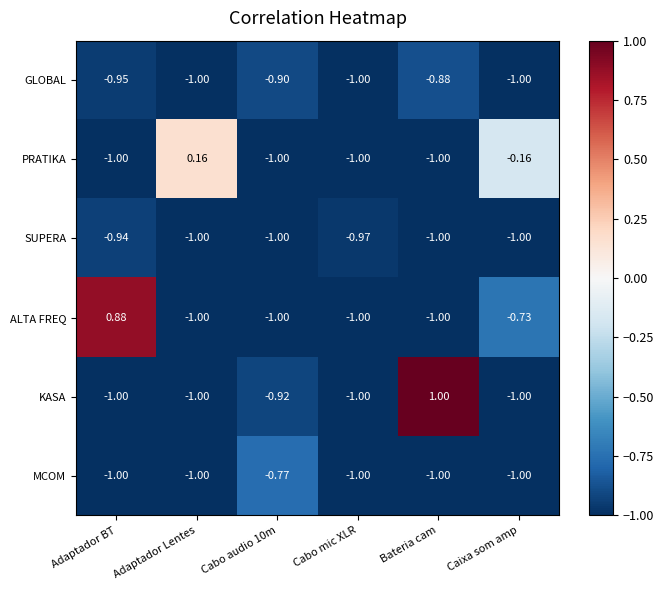

Which series has the largest range (max minus min)?

KASA